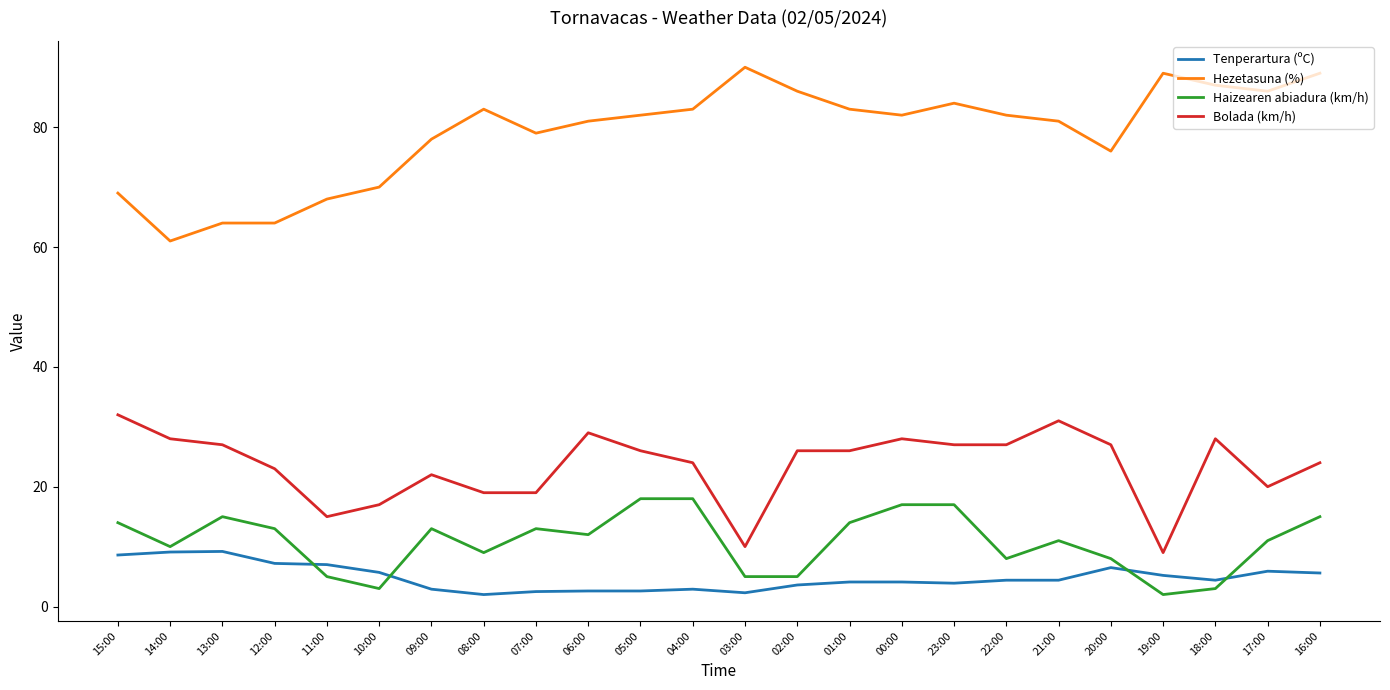

True or false: Hezetasuna (%) has more than 0 points higher than both neighbors.

True